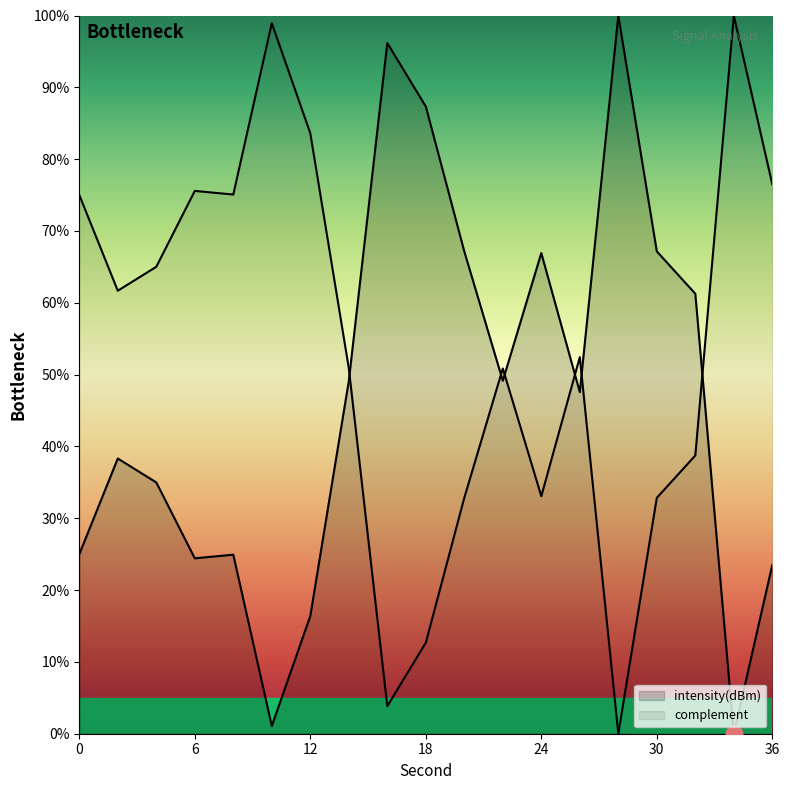

Reading left to right, extract all data points from this chart.

0=25.0	2=38.3	4=35.0	6=24.4	8=24.9	10=1.1	12=16.4	14=49.1	16=96.2	18=87.3	20=67.1	22=49.1	24=66.9	26=47.6	28=100.0	30=67.2	32=61.3	34=0.0	36=23.5